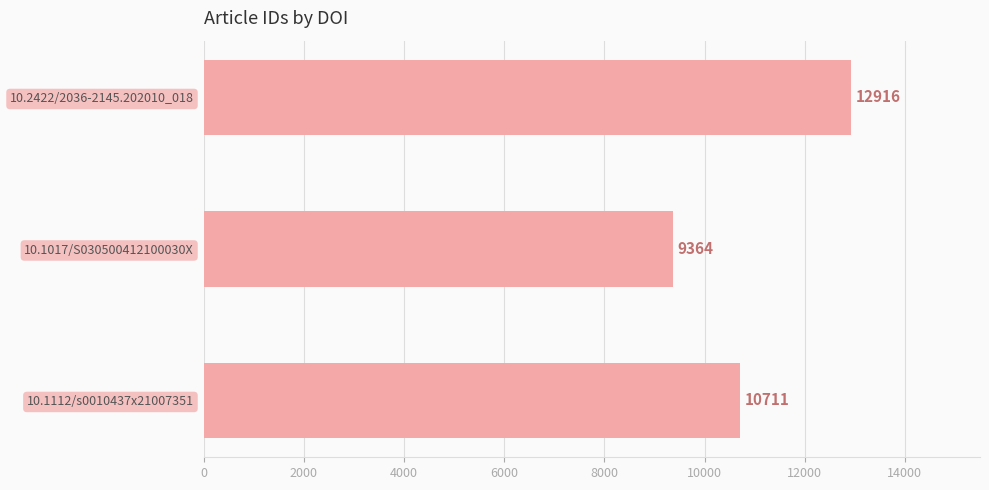

True or false: the data shows 9364 at 10.1017/S030500412100030X.

True